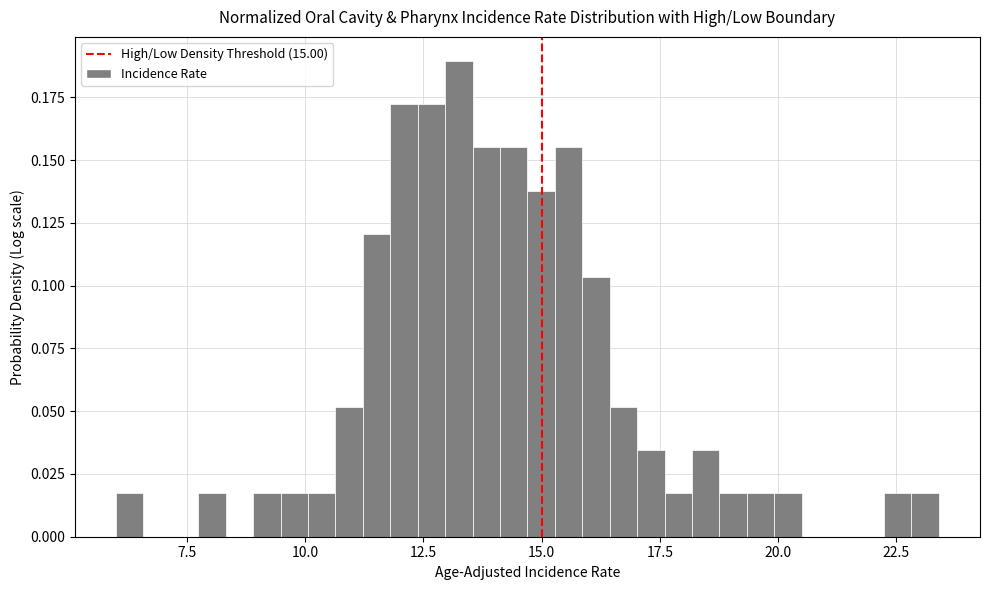

Around what value on the x-axis is the tallest bar? Give the approximate position of its centre, as read against the axis.

13.5